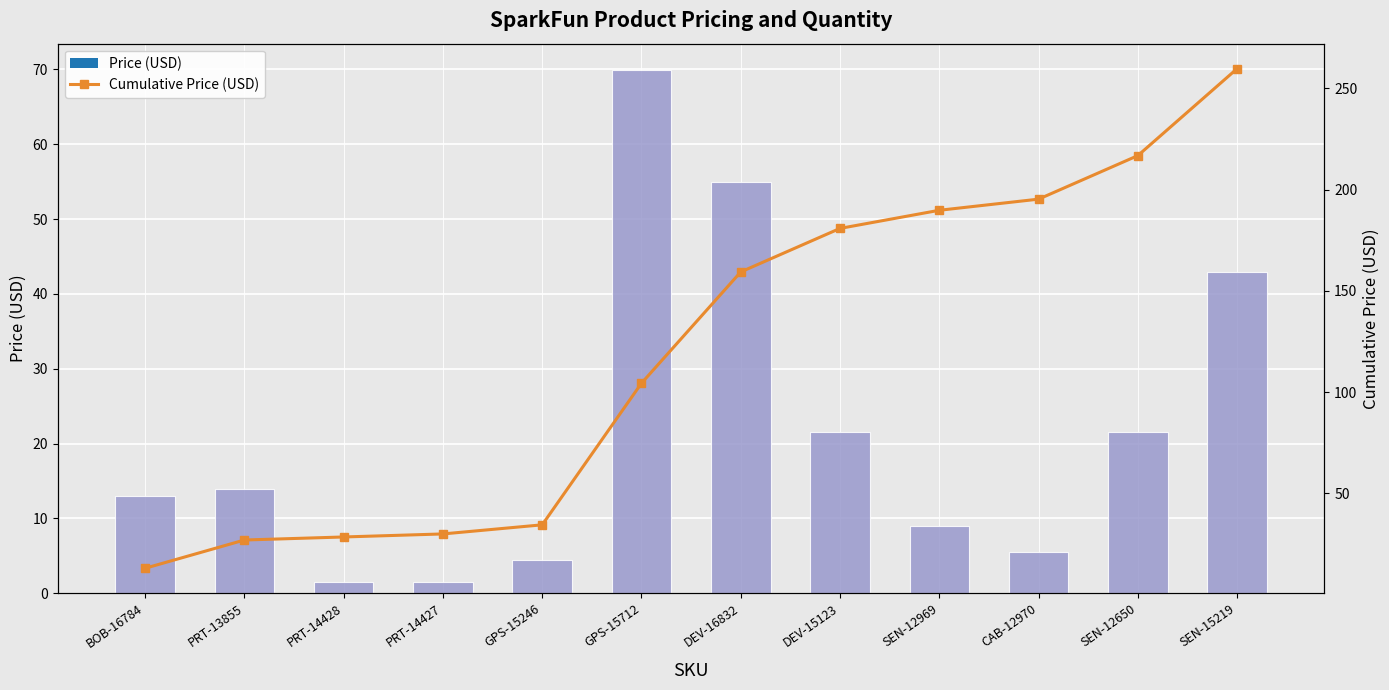

List the series in order of their overall mean, lowest first.

Price (USD), Cumulative Price (USD)